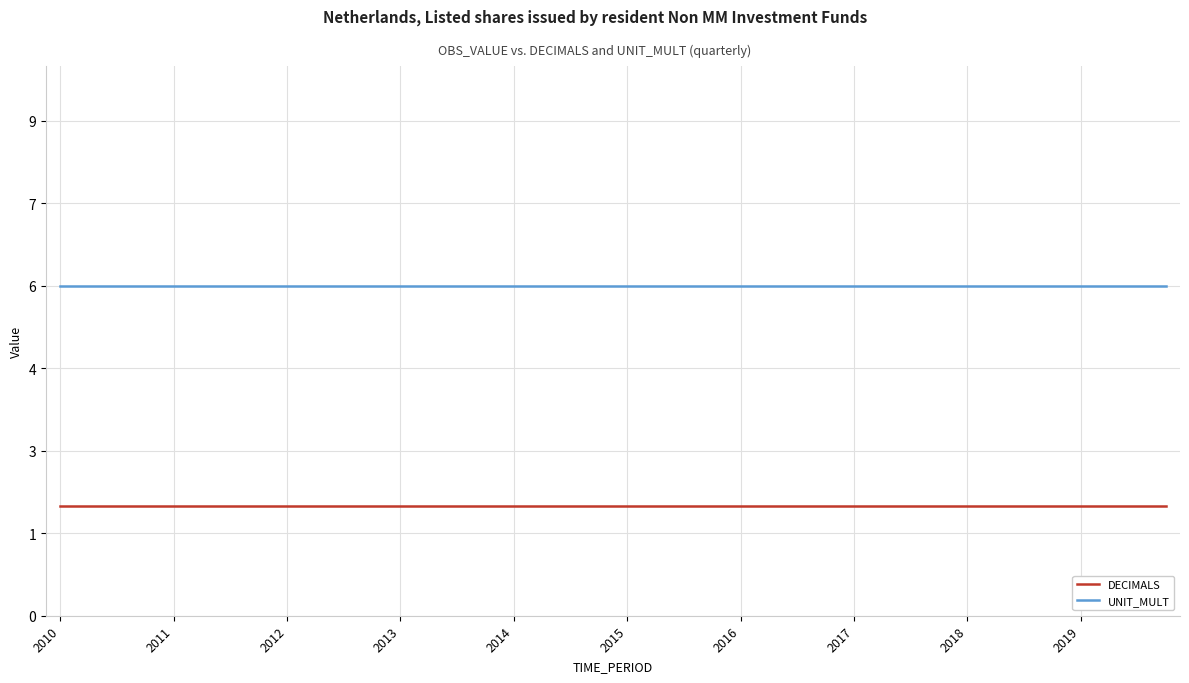

Is this an area chart (filled region under the line)?

No